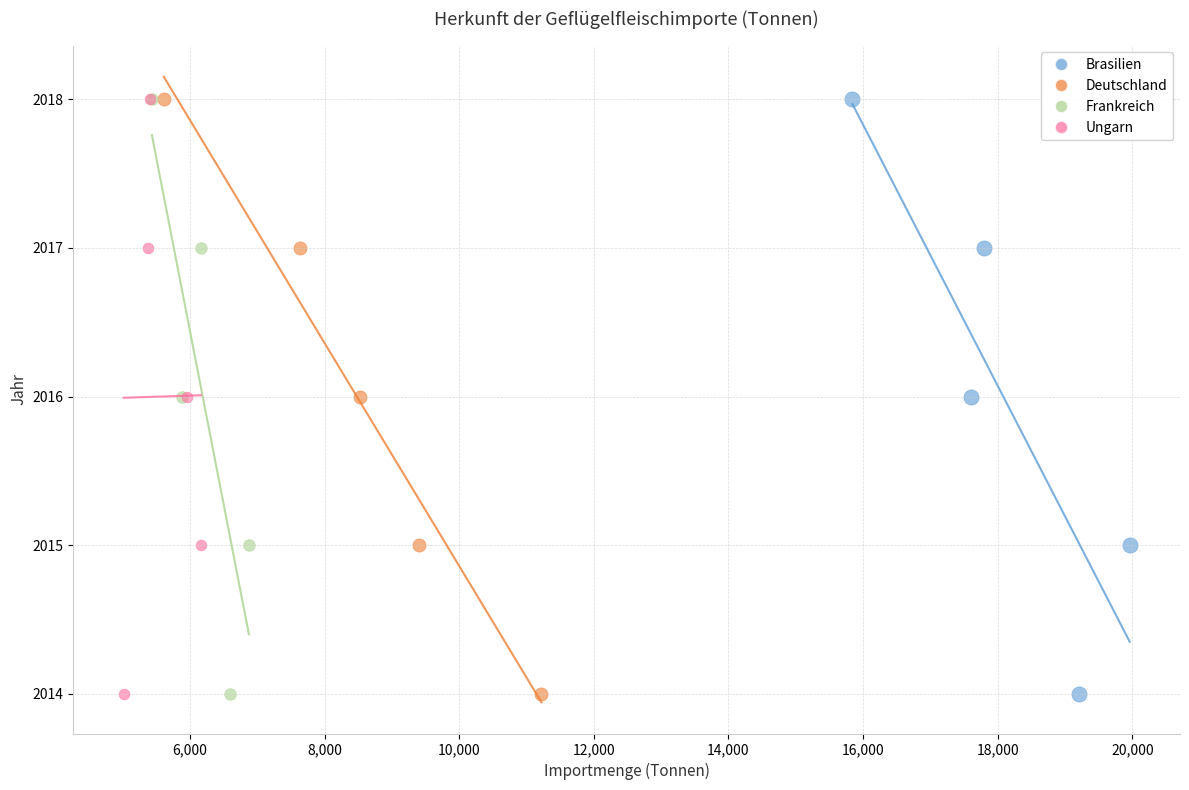

What are all the series names shown in the legend?

Brasilien, Deutschland, Frankreich, Ungarn